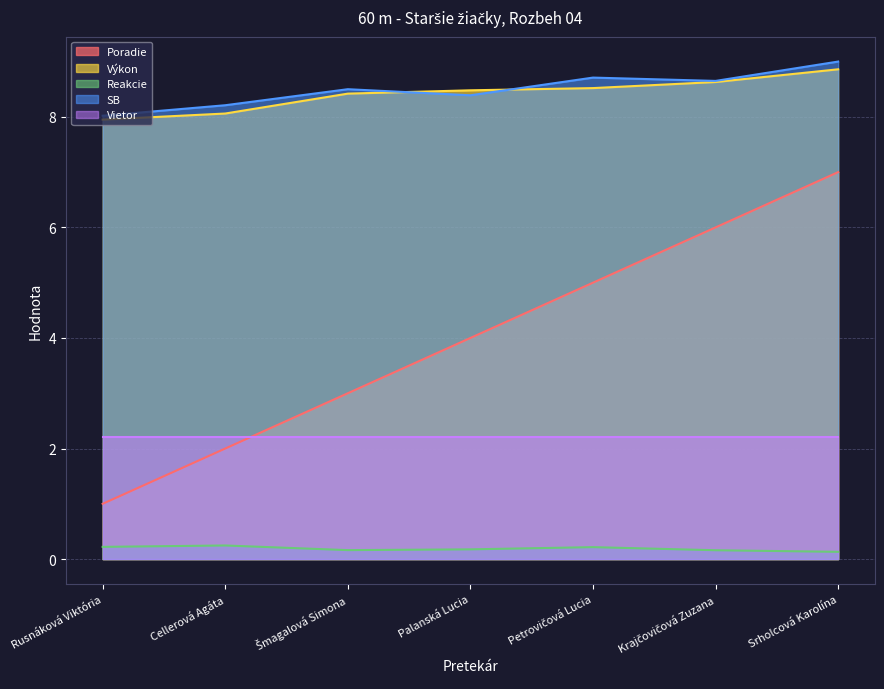

What is the spread (max minus min) of values at Krajčovičová Zuzana?

8.5